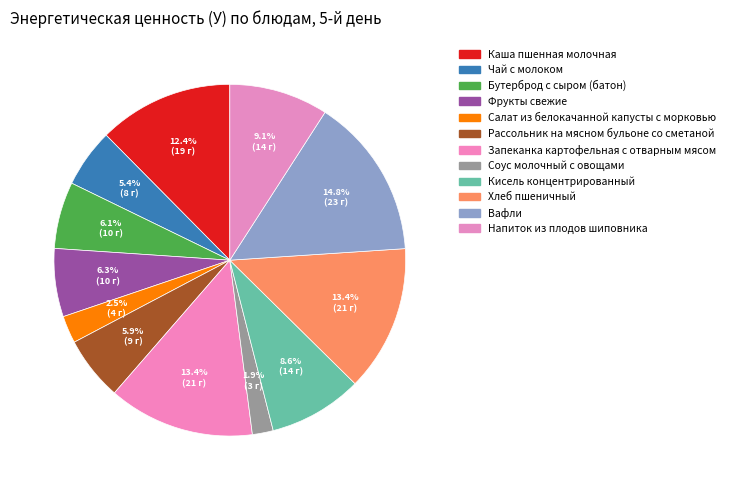

Count the number of slices in the pie.

12